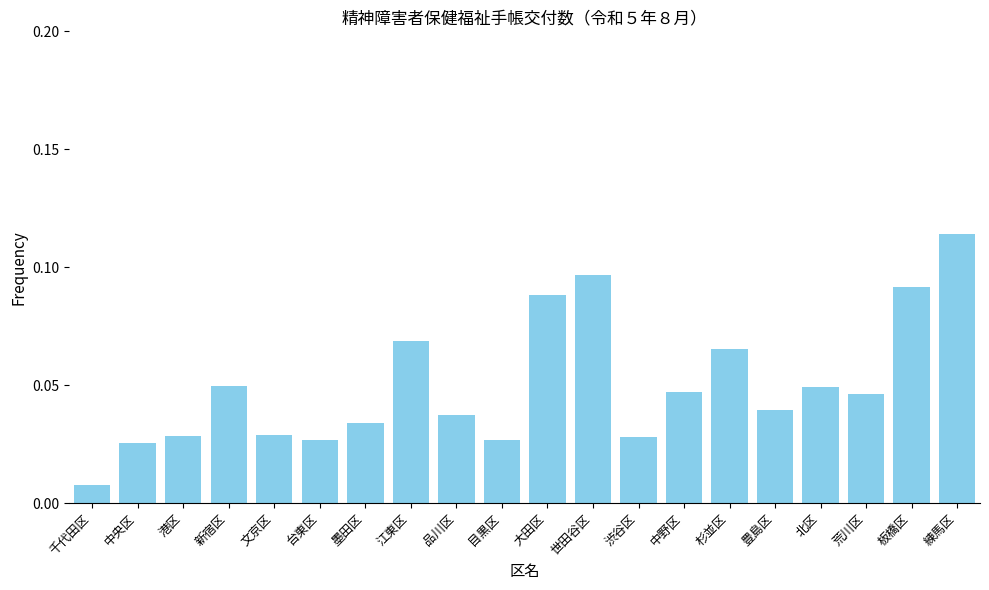

Which has a higher value, 中央区 or 墨田区?

墨田区